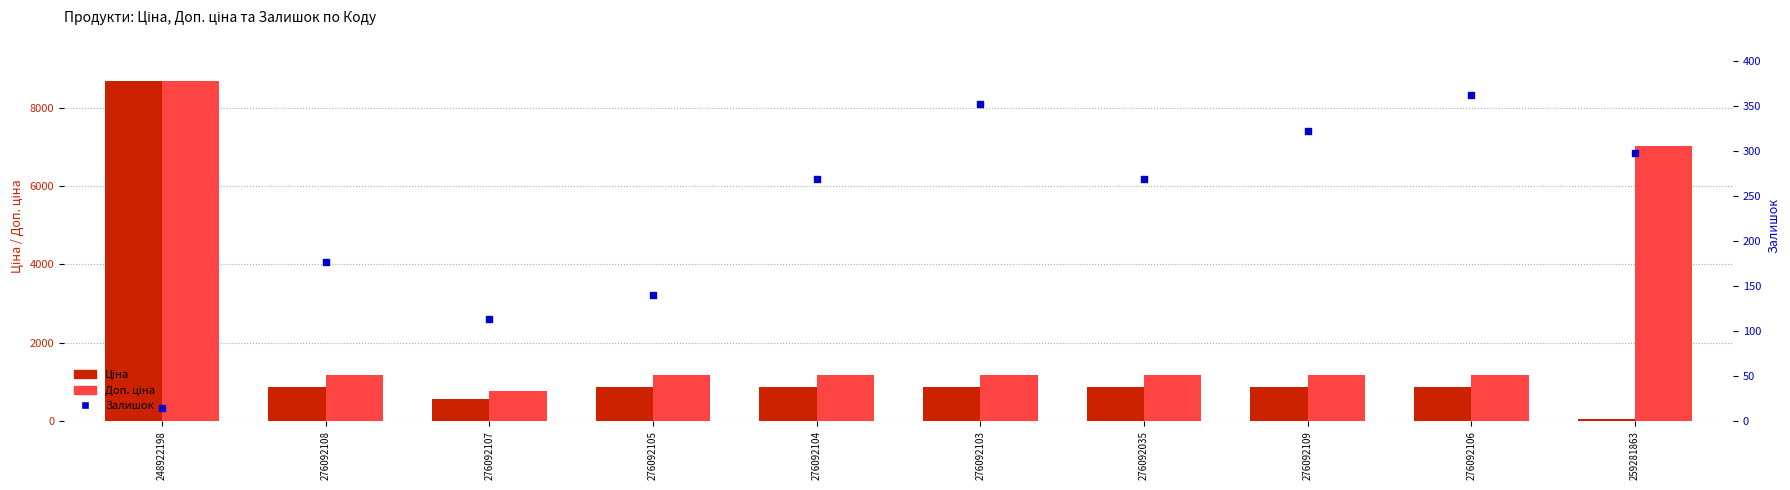

Which series reaches the maximum Y coordinate?

Ціна